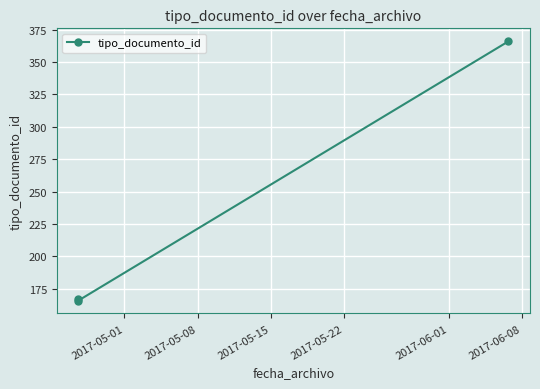

What is the average value?

233